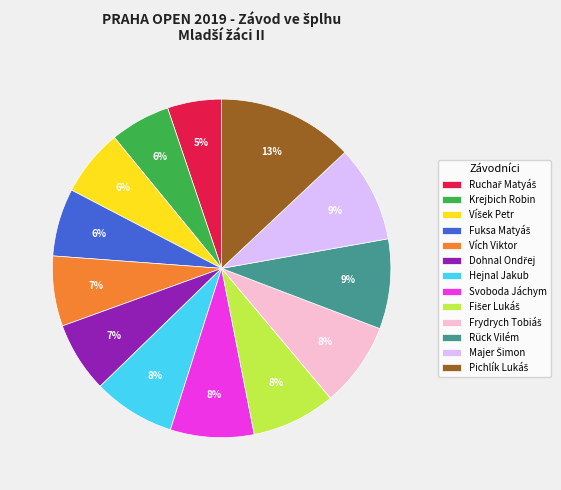

Is there a majority slice in this chart?

No